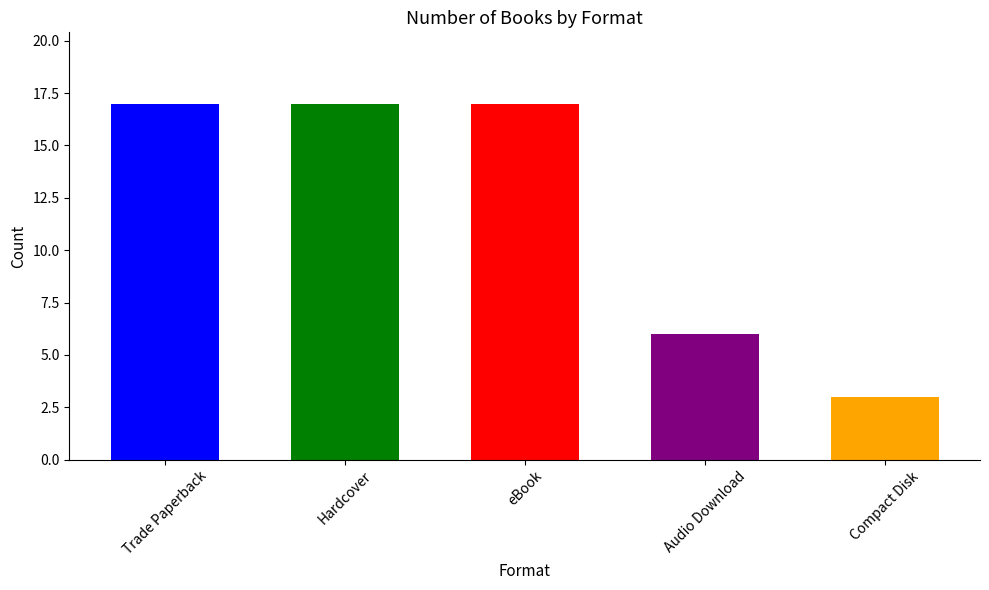

What is the sum of the values at Compact Disk and Trade Paperback?

20